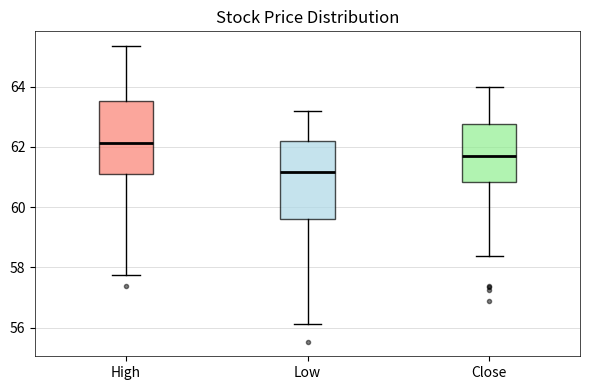

Where does the lower whisker of the box for Close end on the y-axis? The values are not printed on the chart, so give them approximately, as read against the axis.

58.4